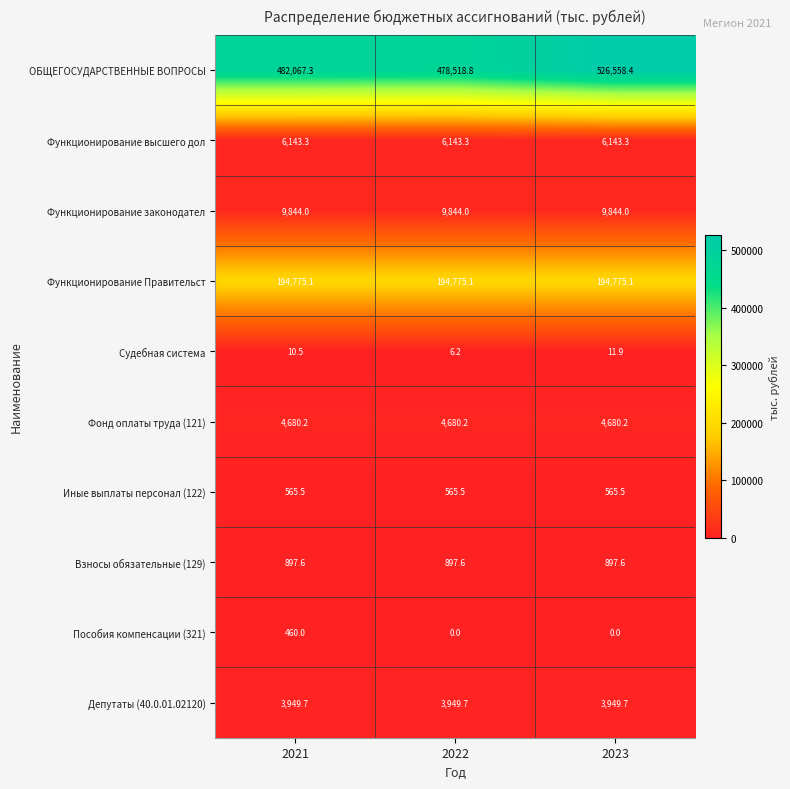

Reading left to right, what are all the values shown in this chart?

ОБЩЕГОСУДАРСТВЕННЫЕ ВОПРОСЫ: 2021=482067.3	2022=478518.8	2023=526558.4
Функционирование высшего дол: 2021=6143.3	2022=6143.3	2023=6143.3
Функционирование законодател: 2021=9844.0	2022=9844.0	2023=9844.0
Функционирование Правительст: 2021=194775.1	2022=194775.1	2023=194775.1
Судебная система: 2021=10.5	2022=6.2	2023=11.9
Фонд оплаты труда (121): 2021=4680.2	2022=4680.2	2023=4680.2
Иные выплаты персонал (122): 2021=565.5	2022=565.5	2023=565.5
Взносы обязательные (129): 2021=897.6	2022=897.6	2023=897.6
Пособия компенсации (321): 2021=460.0	2022=0.0	2023=0.0
Депутаты (40.0.01.02120): 2021=3949.7	2022=3949.7	2023=3949.7